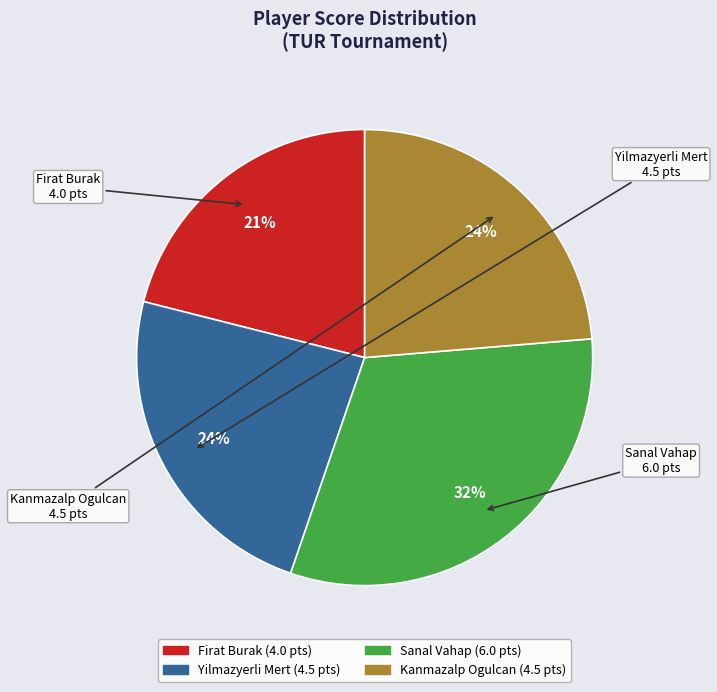

To the nearest percent, what is the average slice percentage?

25%